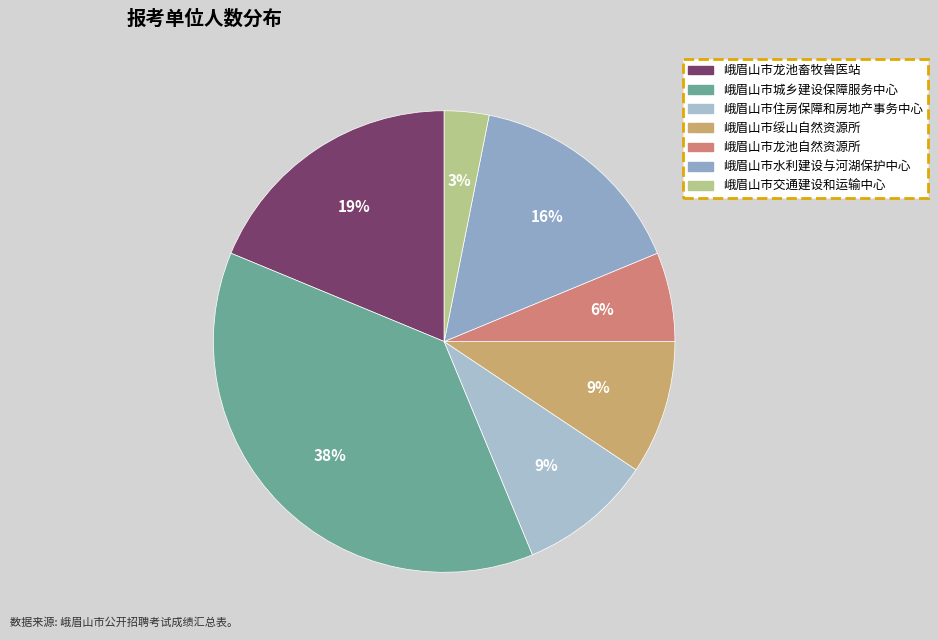

How many slices are in this pie chart?

7